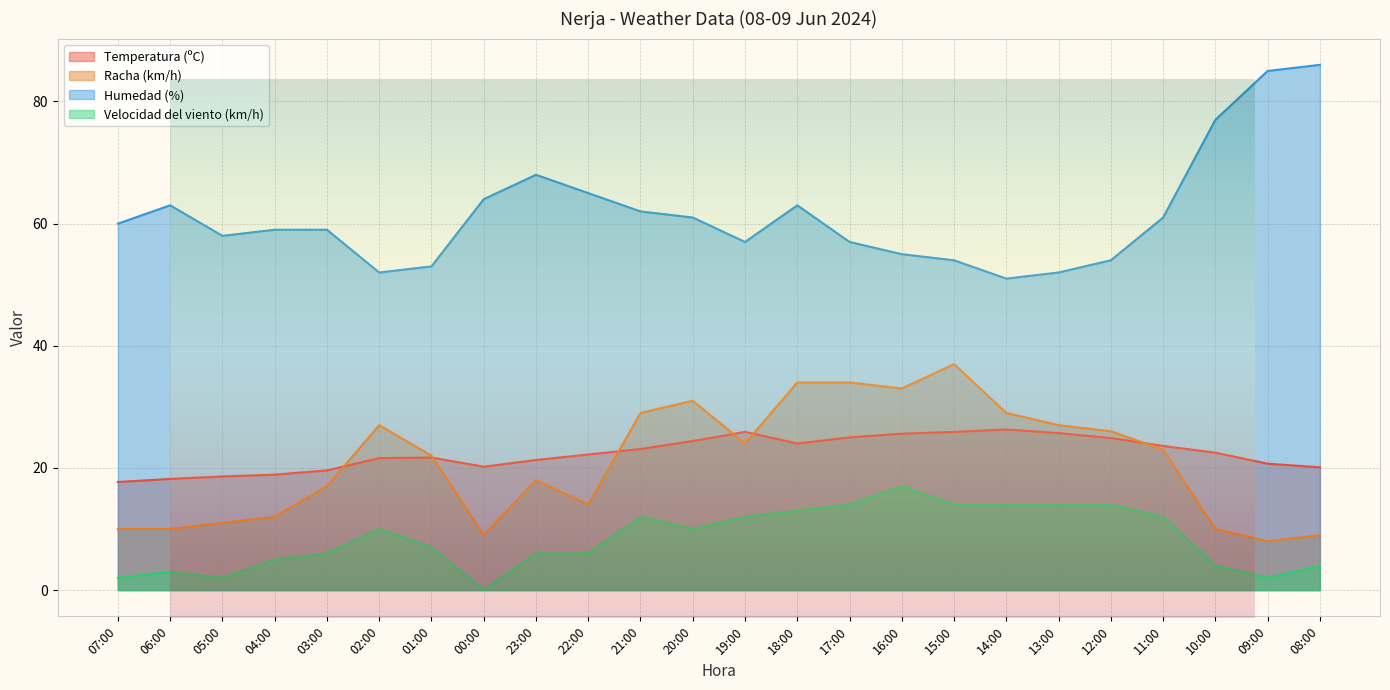

What are all the series names shown in the legend?

Temperatura (ºC), Racha (km/h), Humedad (%), Velocidad del viento (km/h)